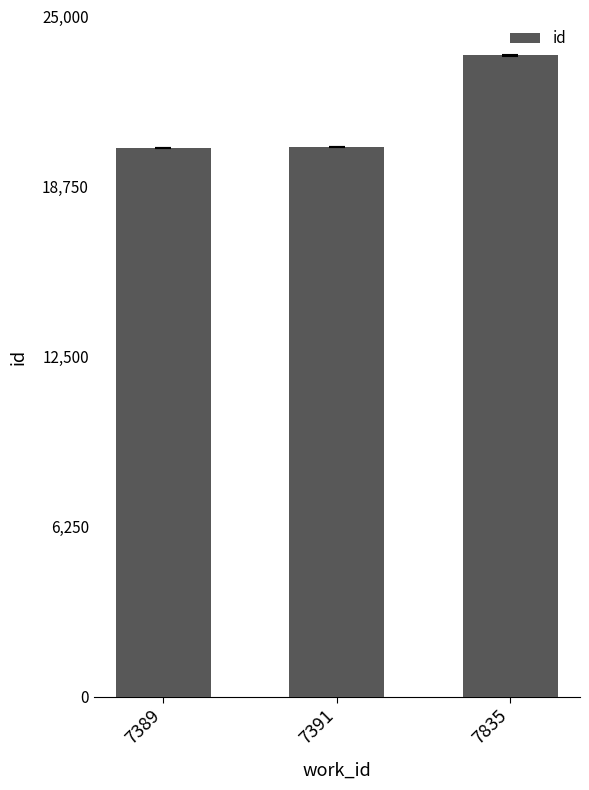

What is the difference between the second highest and minimum values?

22.0